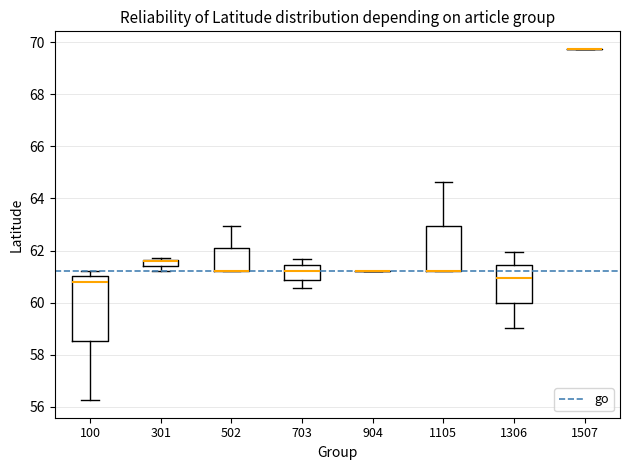

Where is the lower edge of the box at x = 703 on the y-axis? The values are not printed on the chart, so give them approximately, as read against the axis.

60.8